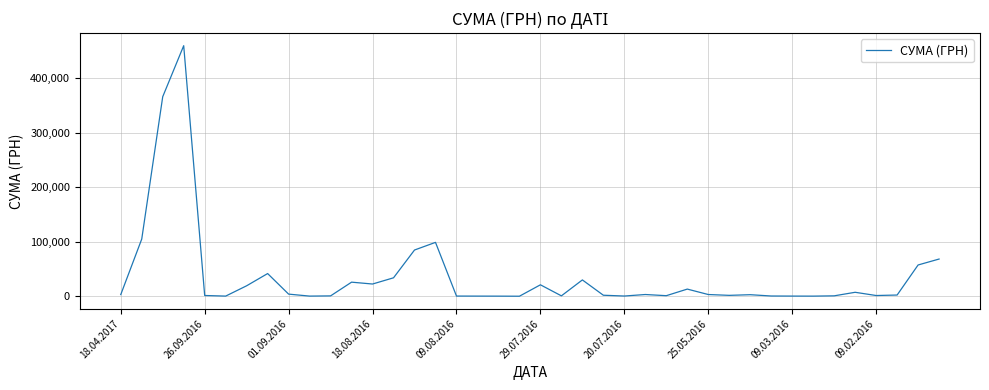

What is the maximum value shown in the chart?

459692.9